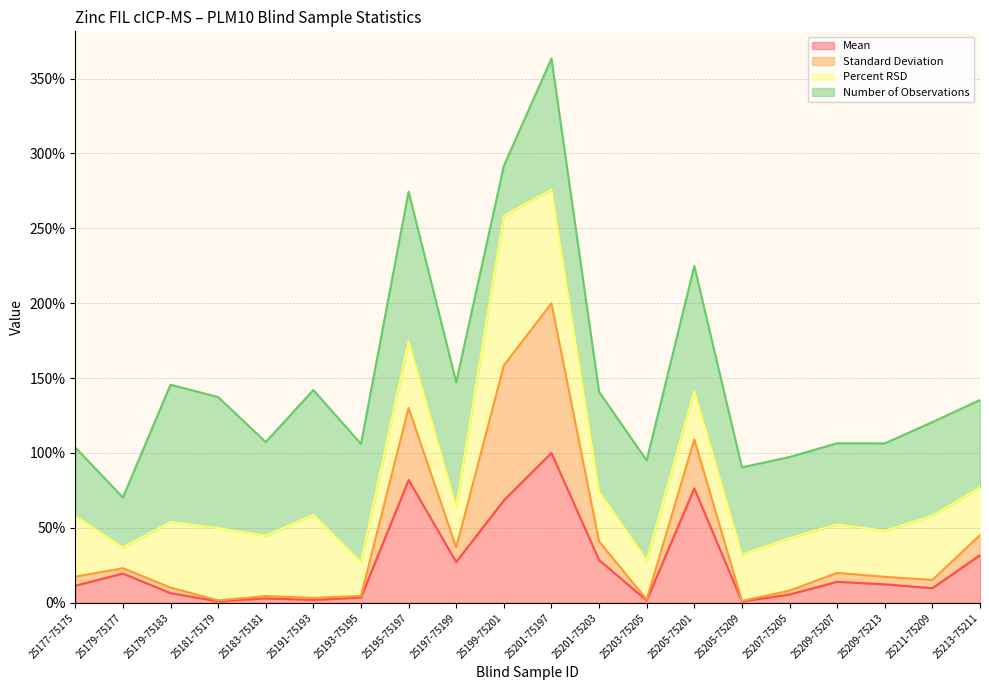

How many interior local valleys does the Mean series have?

6